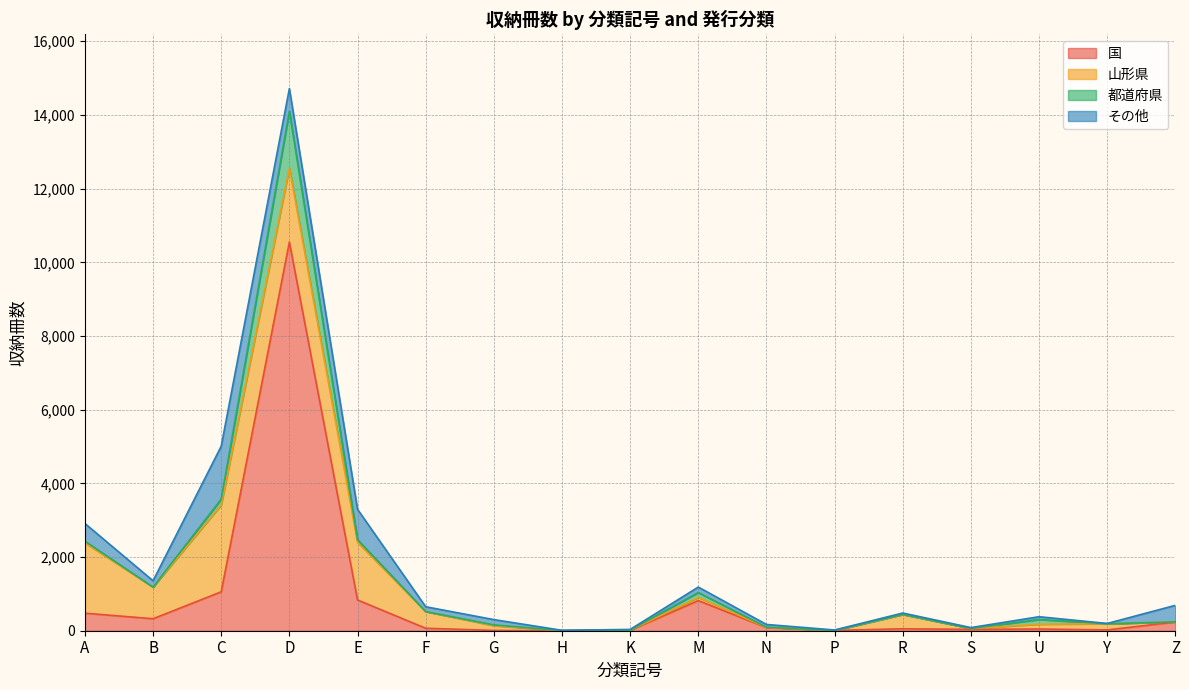

Which series has the widest spread of values?

国